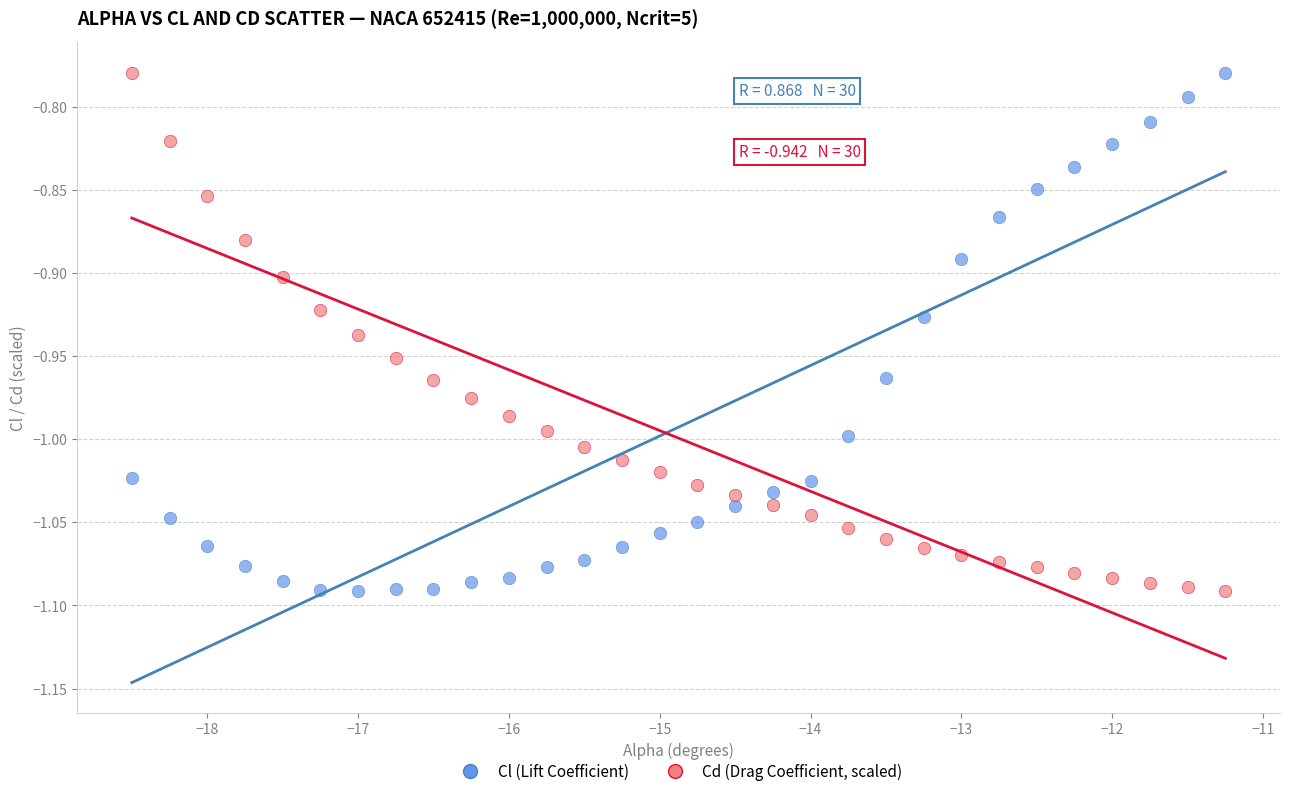

What is the X range (max minus min) for the scatter plot?

7.2